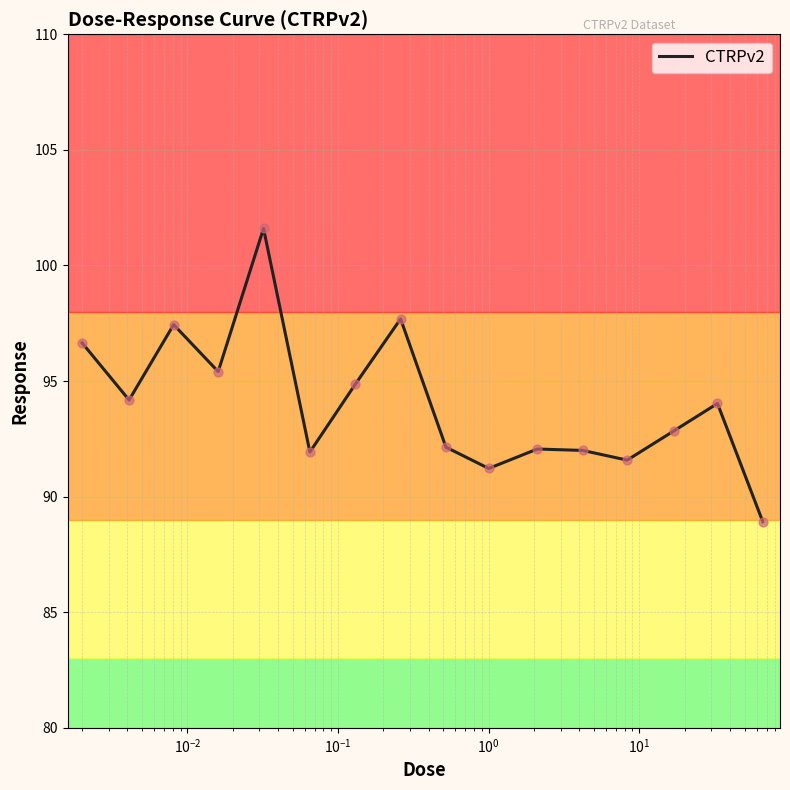

What is the difference between the maximum and minimum values?

12.7